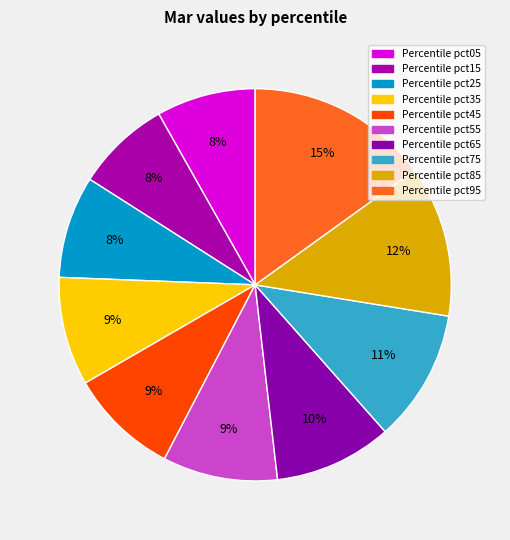

To the nearest percent, what is the difference between the largest and smallest slice percentages?

7%